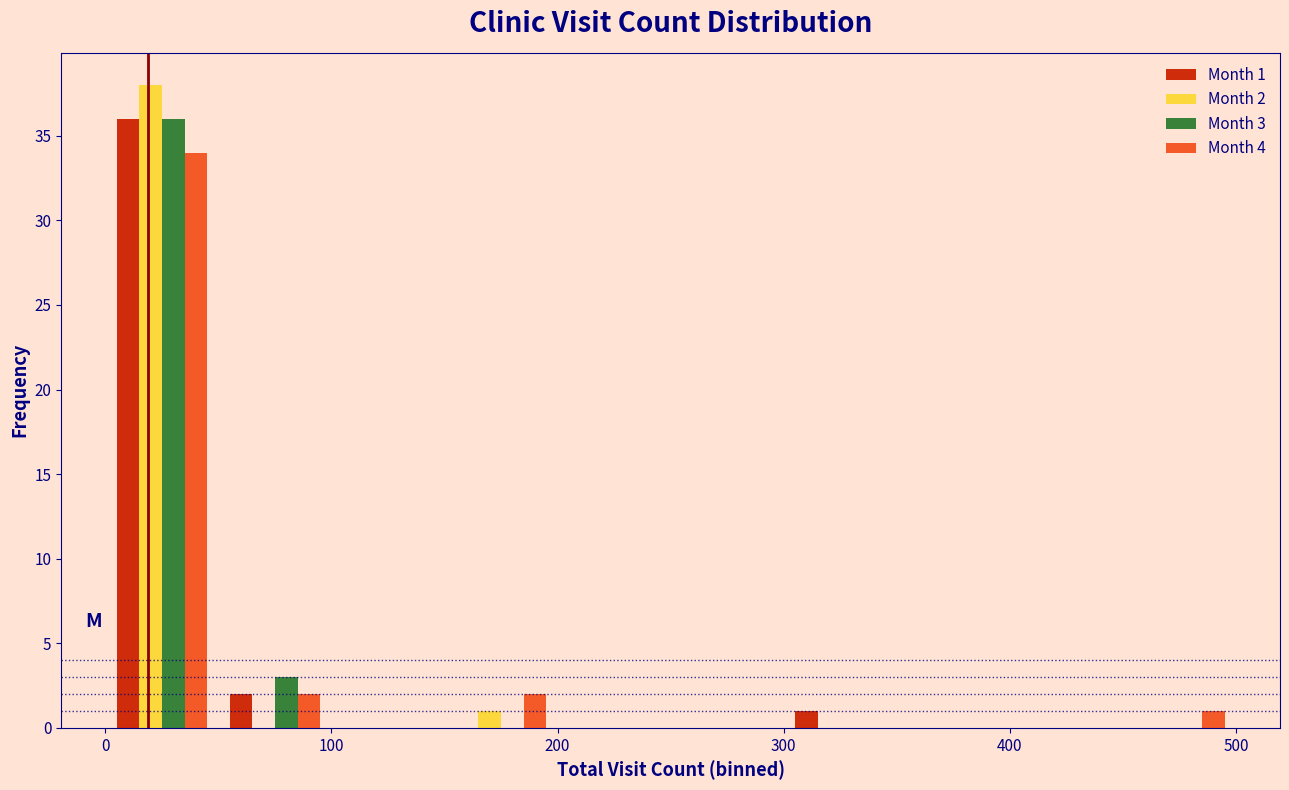

In the Month 4 series, which range on the x-axis has the tallest bar?

0 to 50